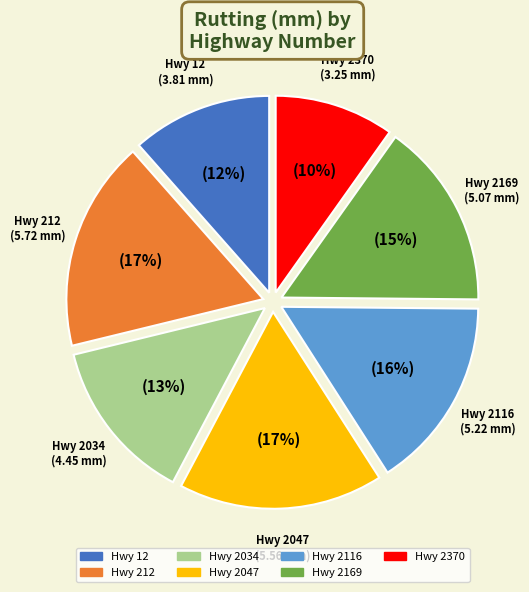

To the nearest percent, what is the average slice percentage?

14%